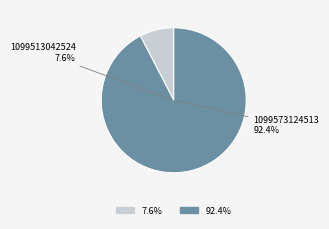

To the nearest percent, what portion does 1099573124513 represent?

92%